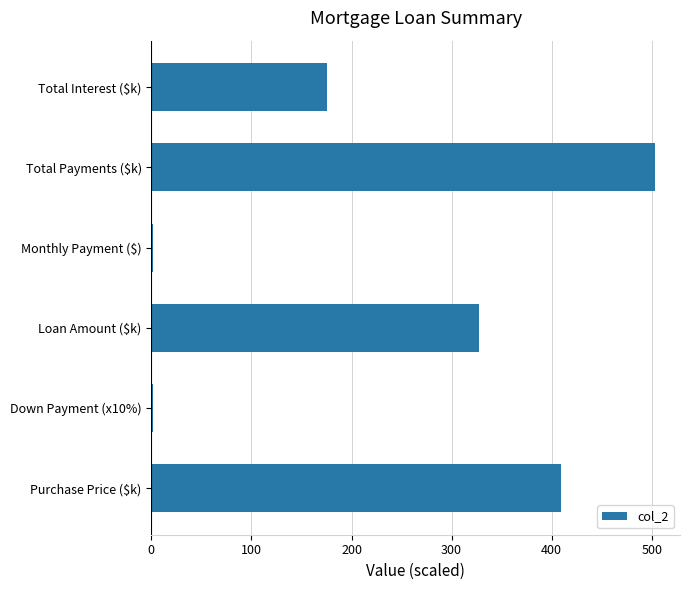

Are the bars grouped side by side (vs. stacked)?

No